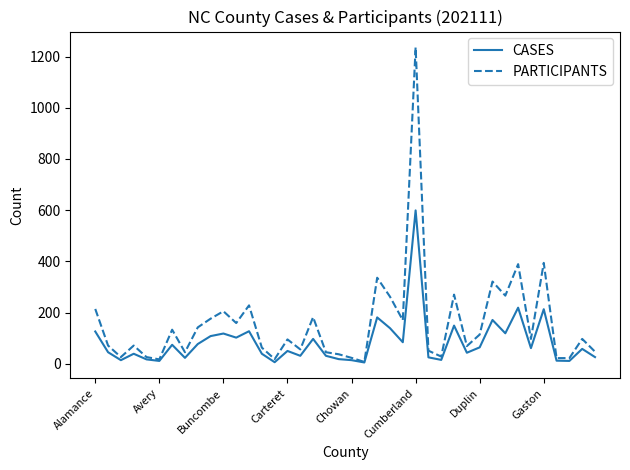

Rank the series by their maximum value, from highest to lowest.

PARTICIPANTS, CASES